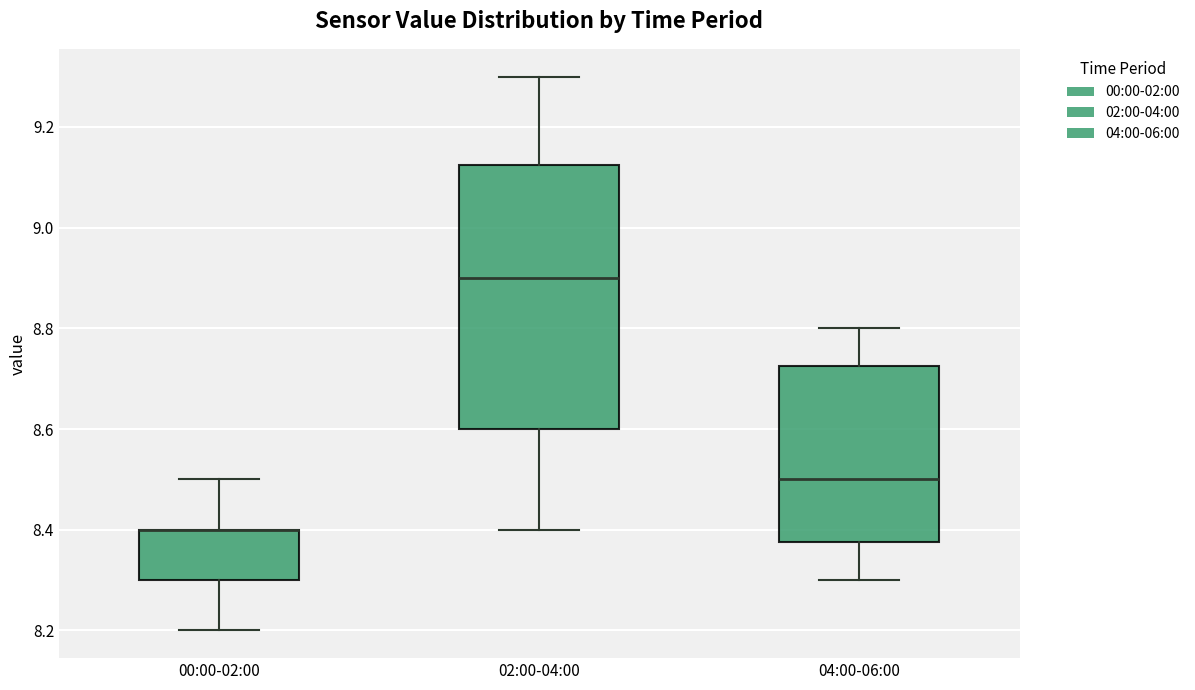

Where does the lower whisker of the box for 00:00-02:00 end on the y-axis? The values are not printed on the chart, so give them approximately, as read against the axis.

8.20